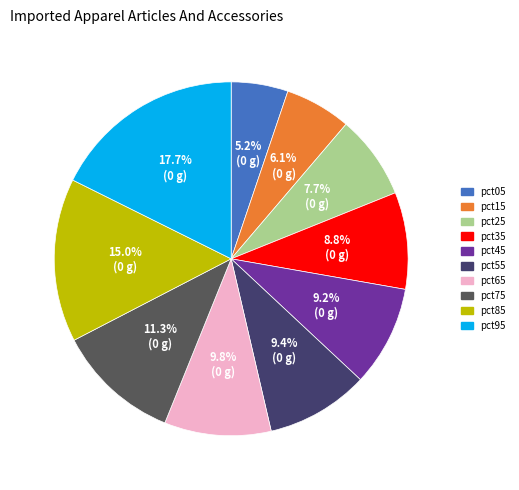

To the nearest percent, what is the average slice percentage?

10%